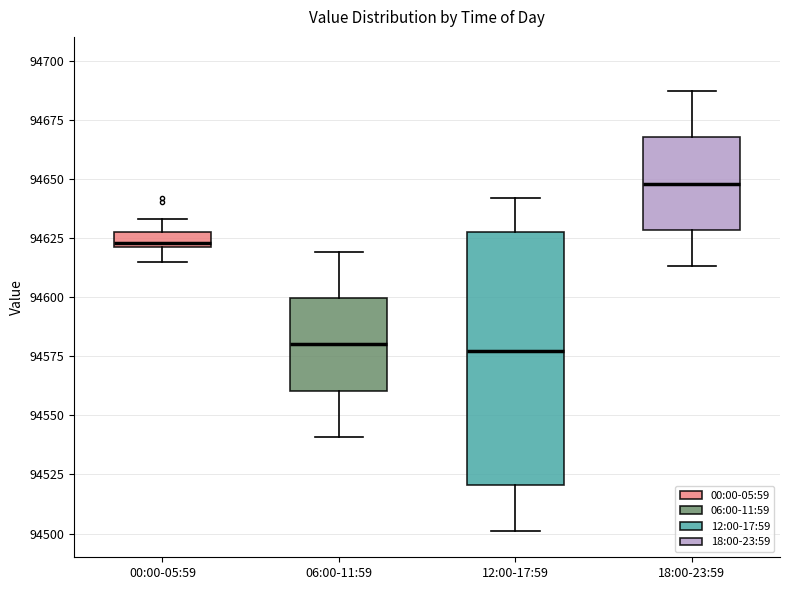

Which box is the tallest, from its lower edge to its upper edge?

12:00-17:59